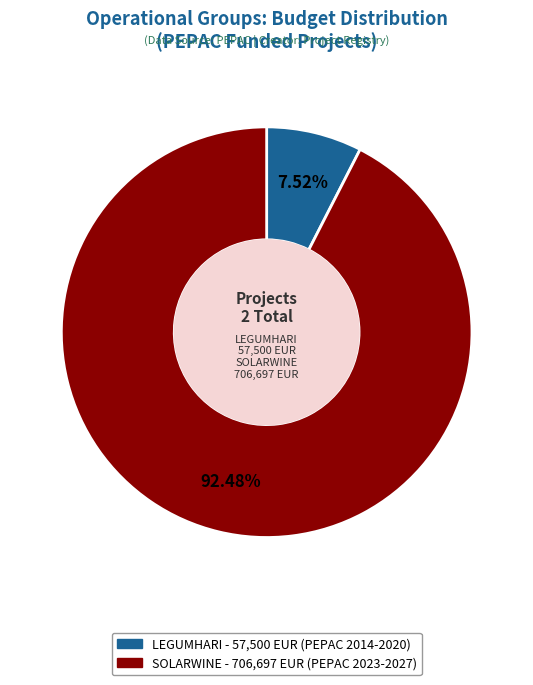

Is there a majority slice in this chart?

Yes